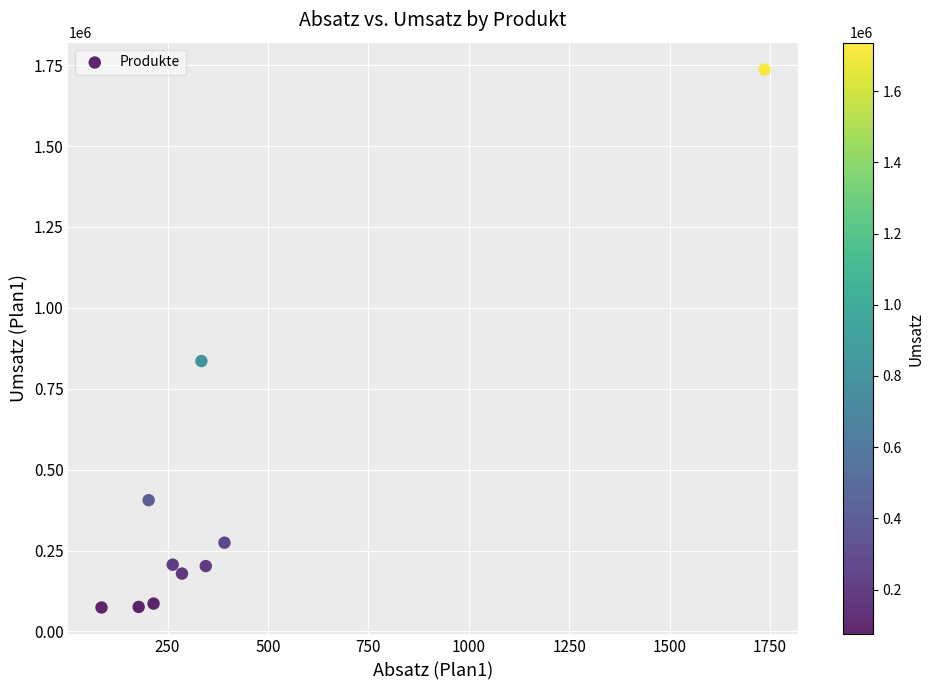

What is the range of X values (max minus min)?

1651.1